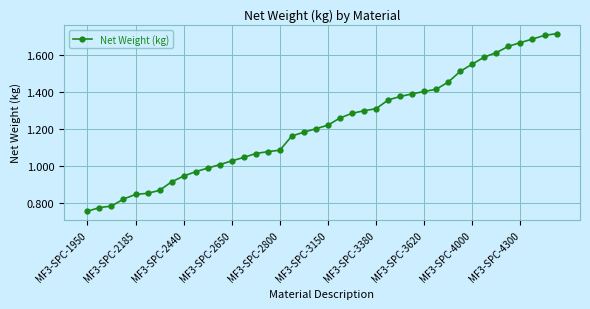

What is the sum of all values?

48.8